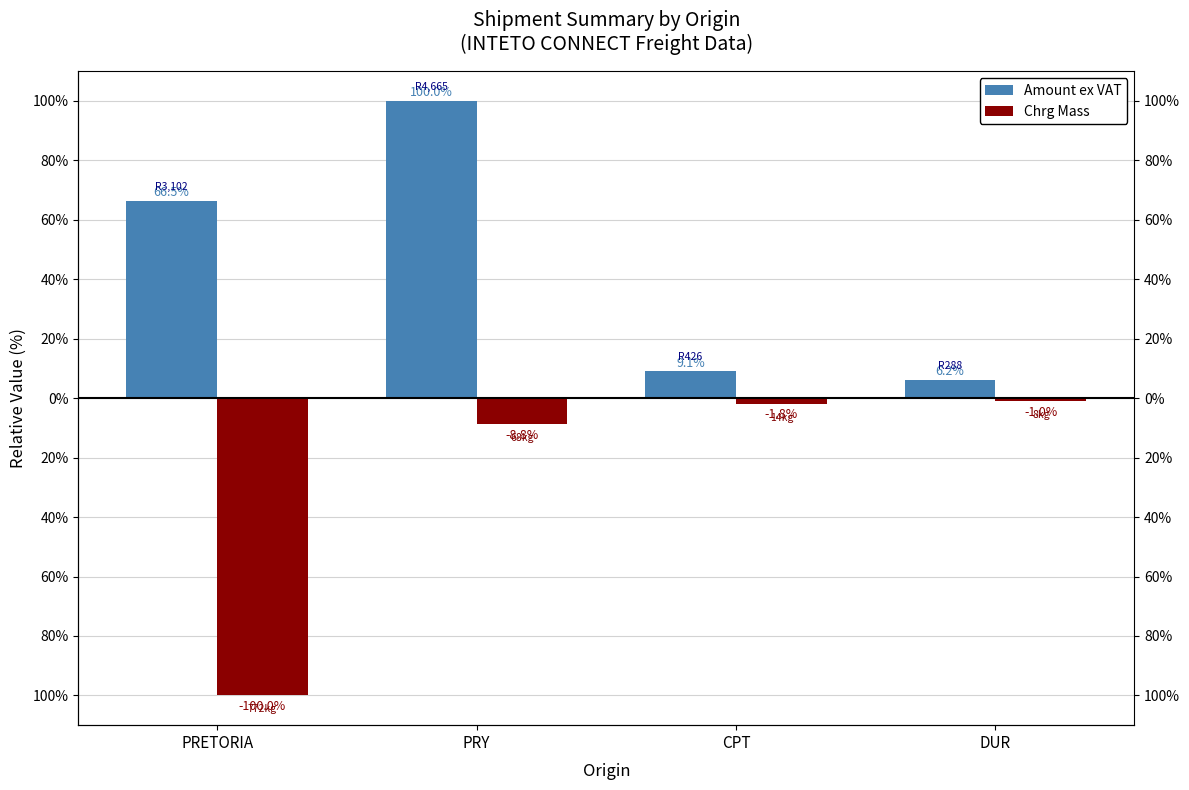

What is the spread (max minus min) of values at PRETORIA?

166.5